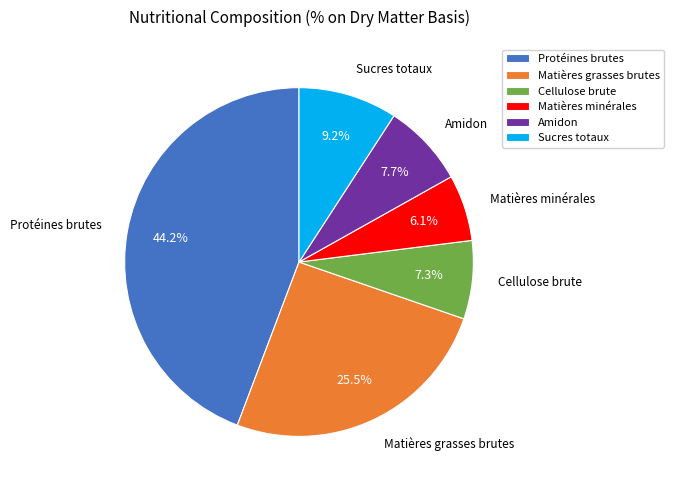

Between Amidon and Protéines brutes, which is larger?

Protéines brutes